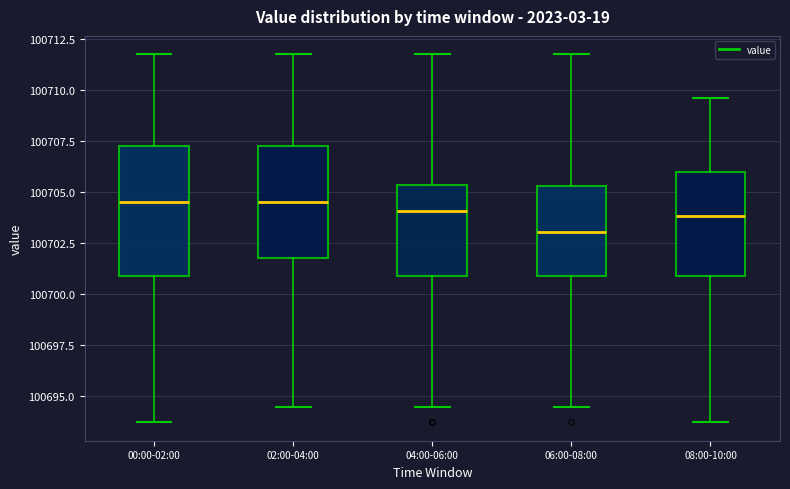

Where is the lower edge of the box for 04:00-06:00 on the y-axis? The values are not printed on the chart, so give them approximately, as read against the axis.

100701.0